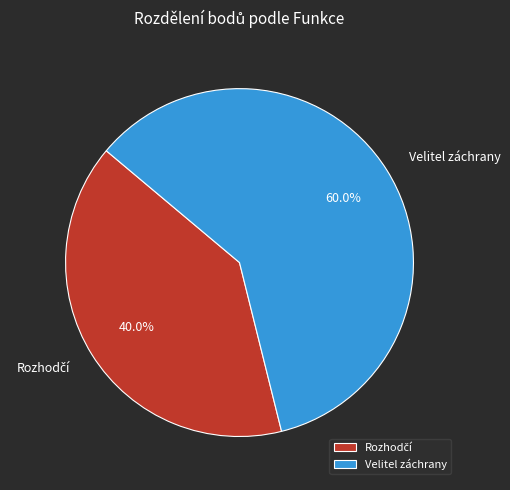

Which category has the biggest portion of the pie?

Velitel záchrany